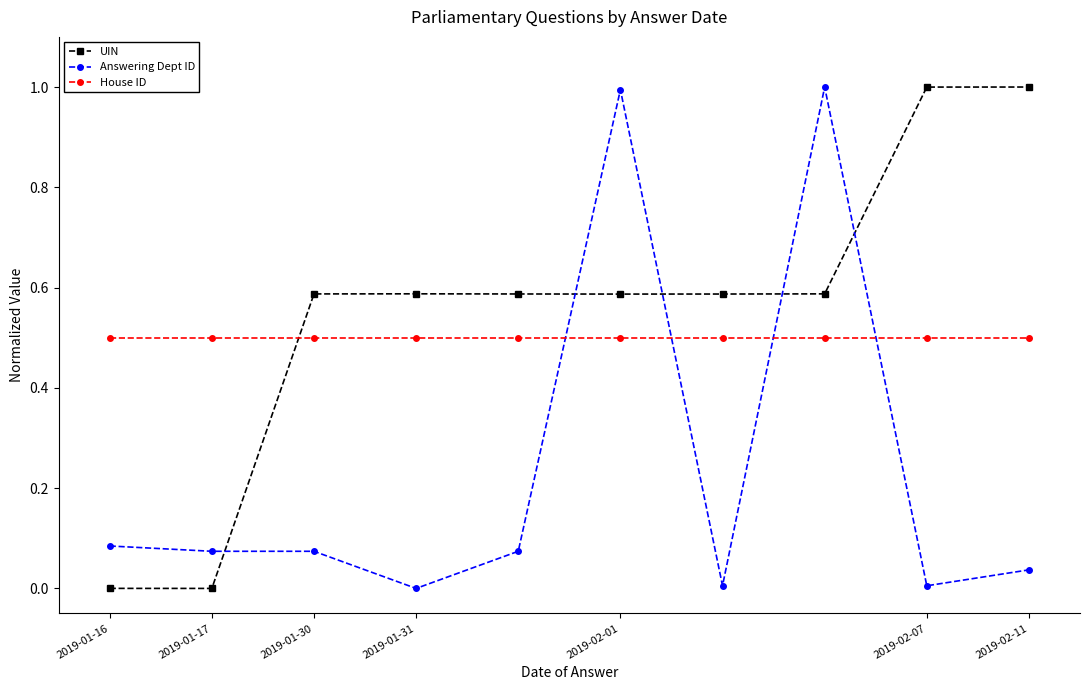

Which series has the largest total across all categories?

UIN